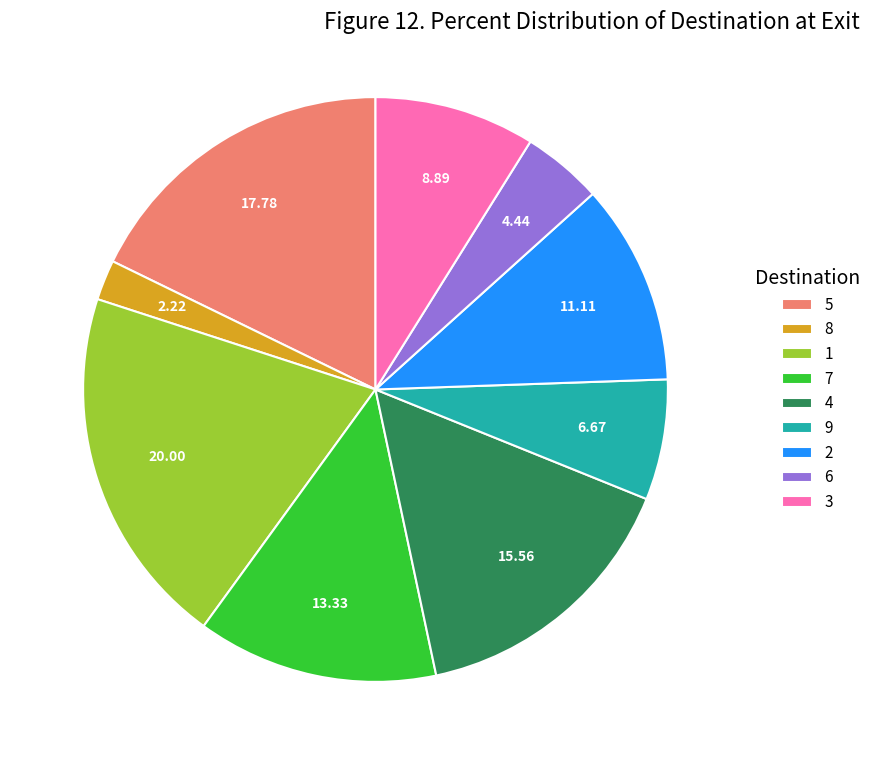

Is the sum of 6 and 7 greater than half?

No